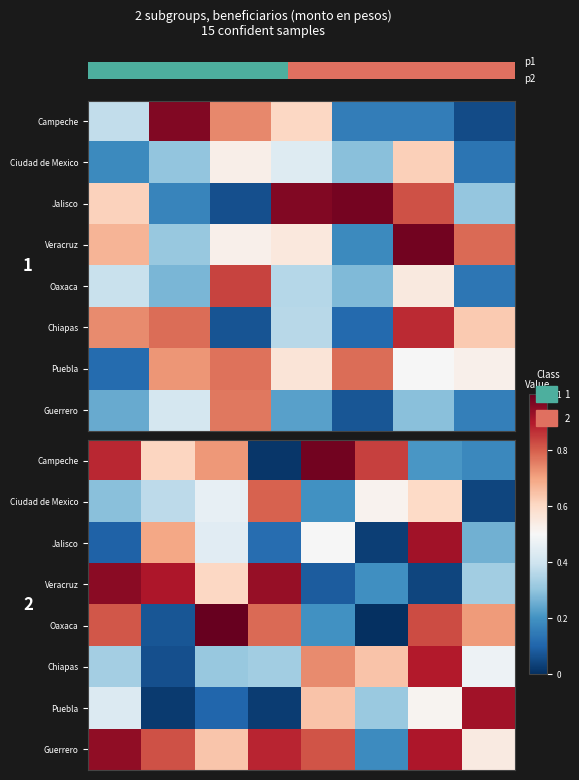

What is the sum of all Ciudad de Mexico values?

3.3